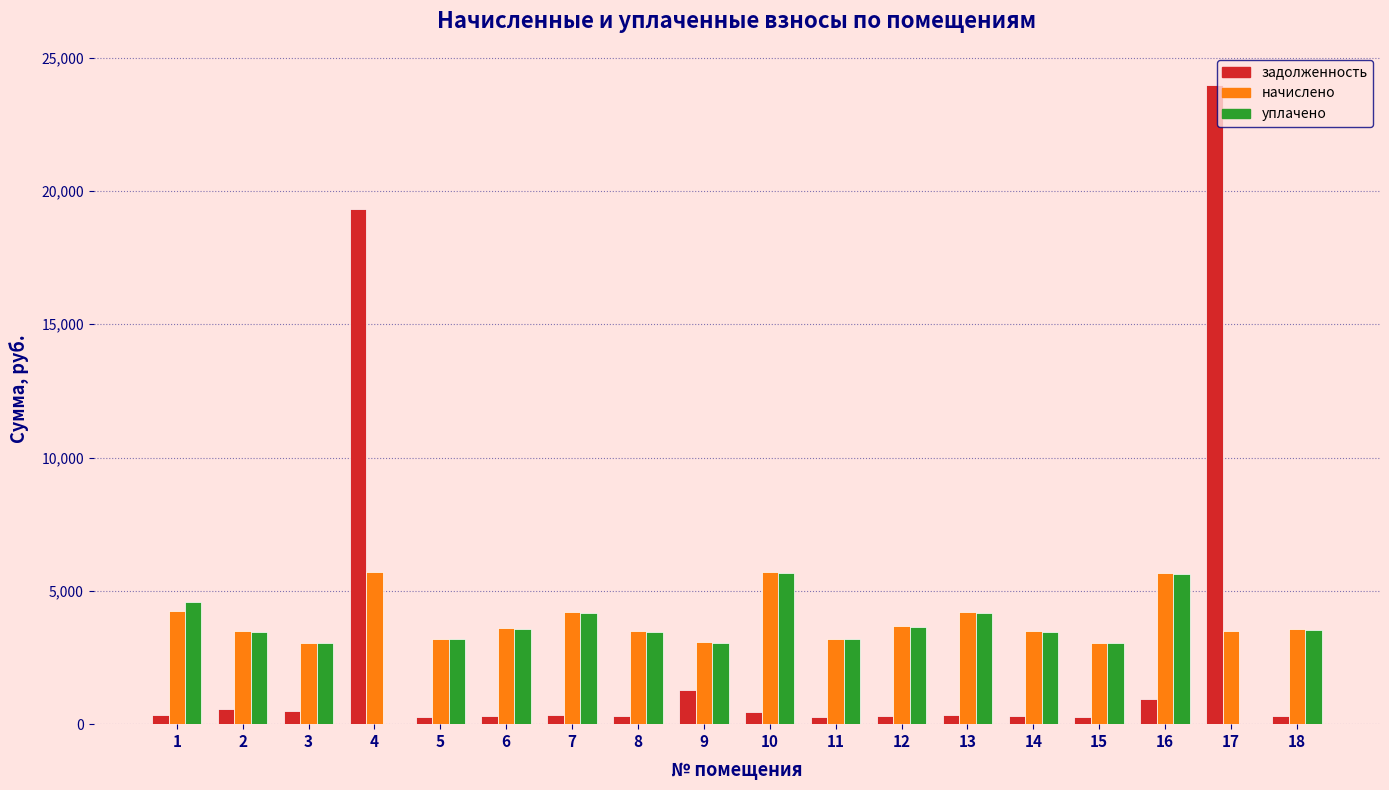

What is the sum of all задолженность values?

50423.0